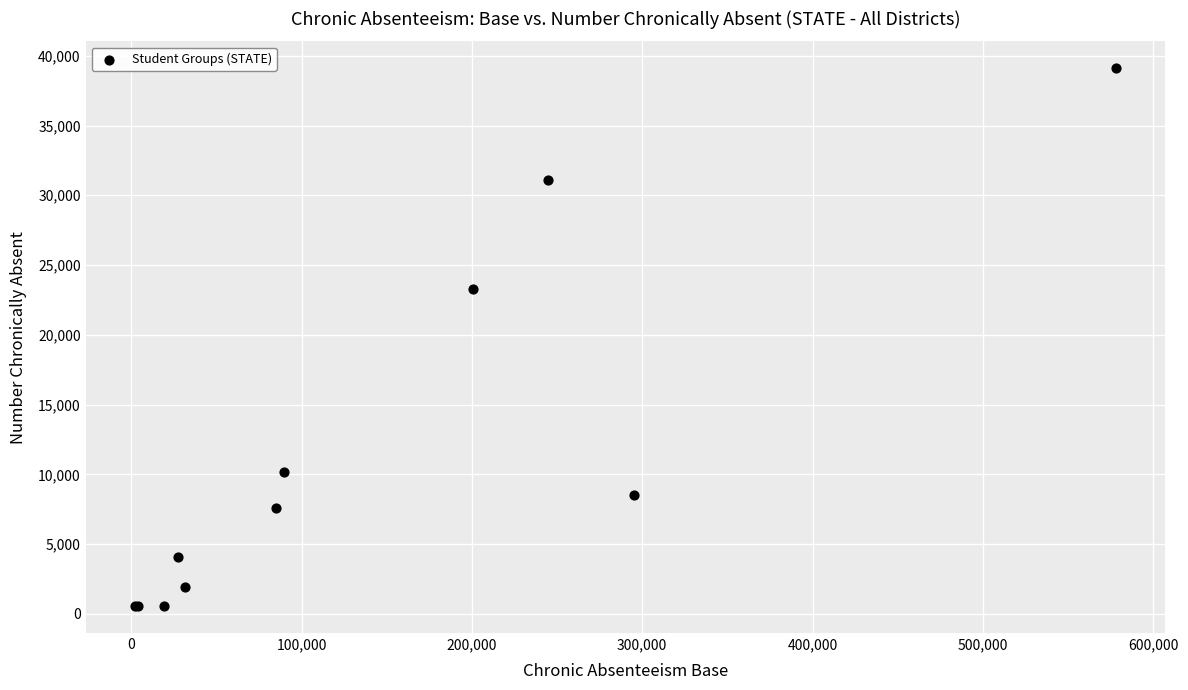

What Y value in the scatter plot is closest to 19829?

23250